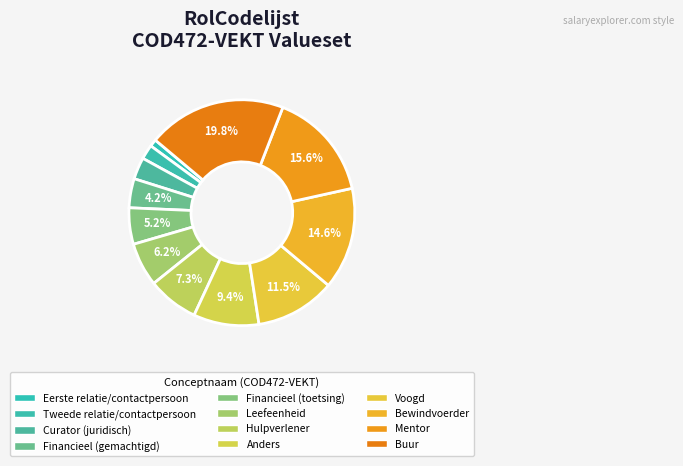

Which slice is the largest?

Buur